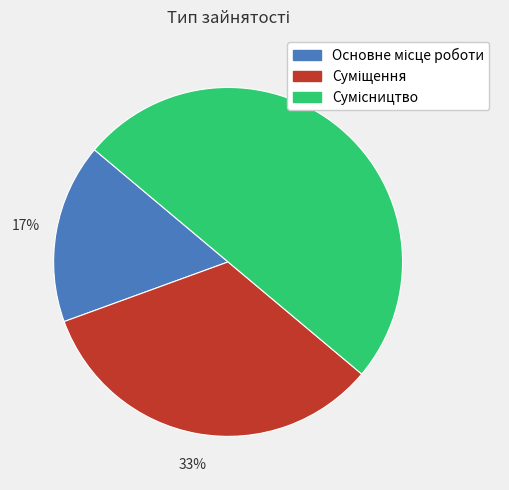

To the nearest percent, what is the average slice percentage?

33%